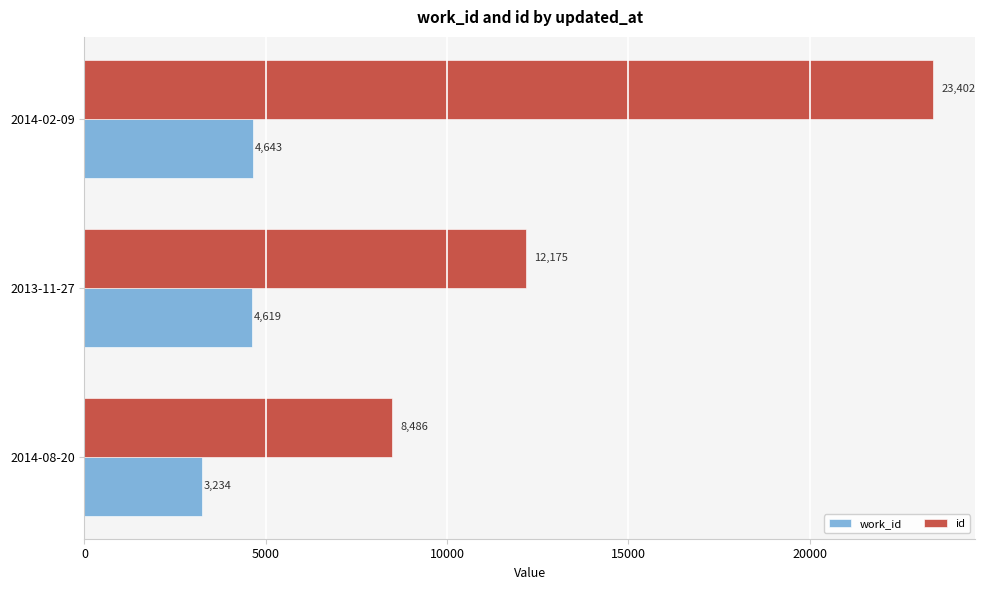

At which label is work_id closest to 3938?

2013-11-27